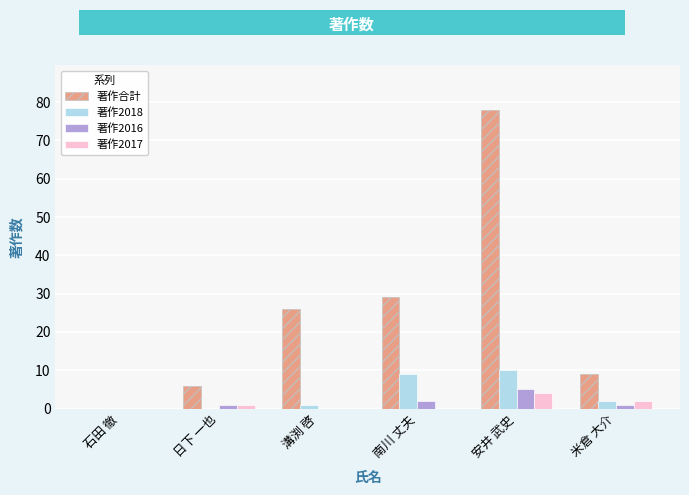

What is the highest value of the 著作2016 series?

5